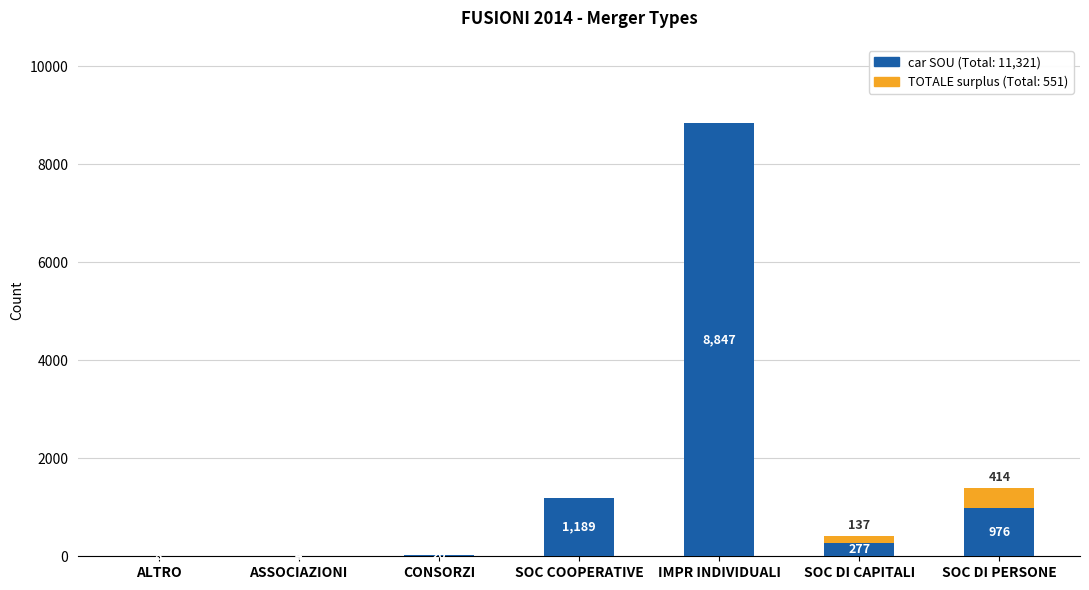

At which category is the sum across all series the highest?

IMPR INDIVIDUALI